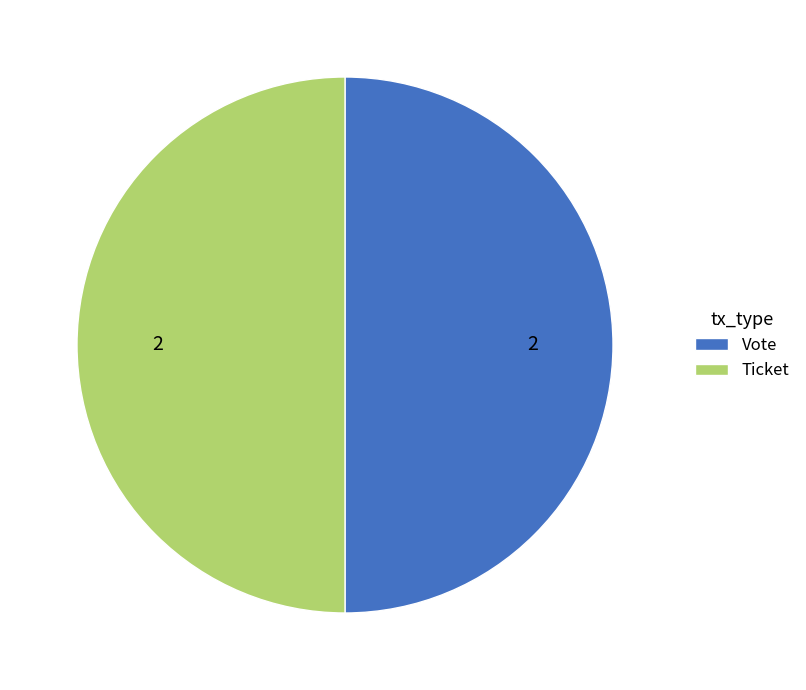

The Ticket slice represents 43% of the pie. True or false?

False